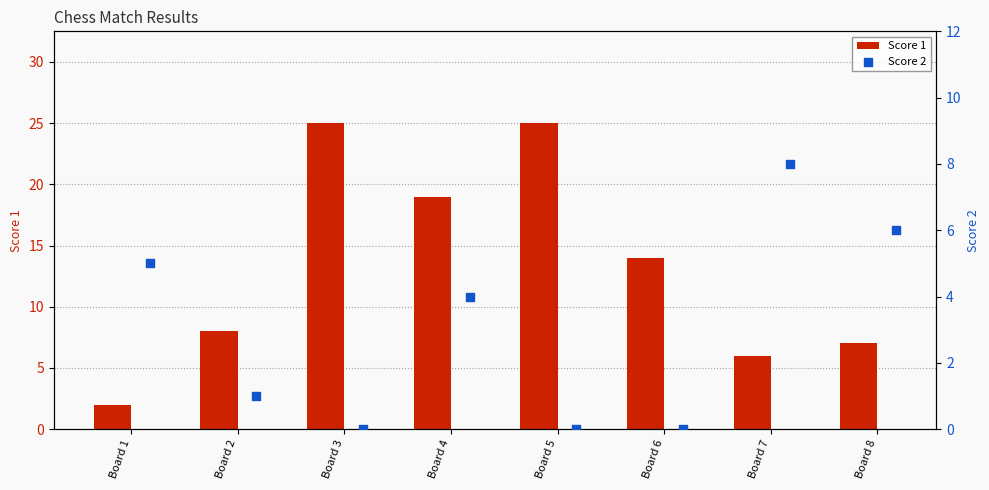

At how many categories does at least one series exceed 20?

2